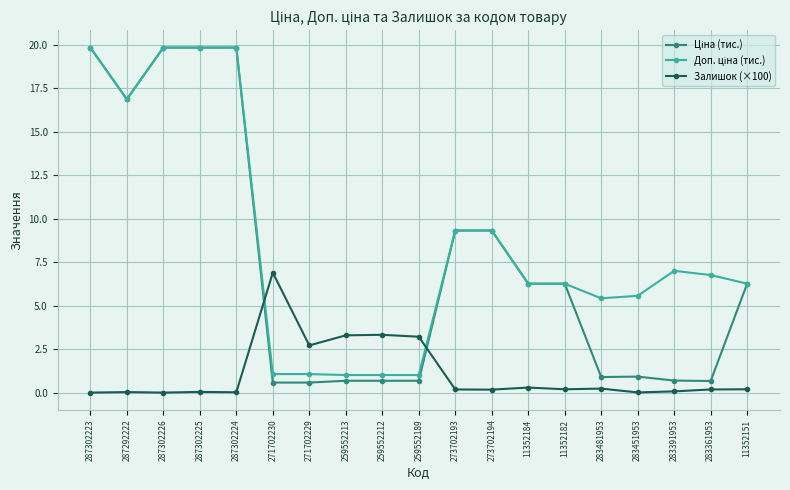

True or false: Залишок (×100) has more than 0 interior local peaks.

True